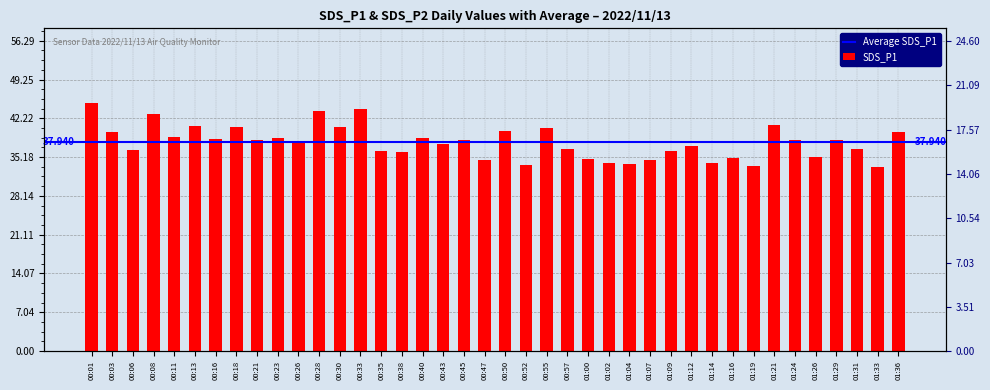

What is the label of the 34th bar from the left?

01:21